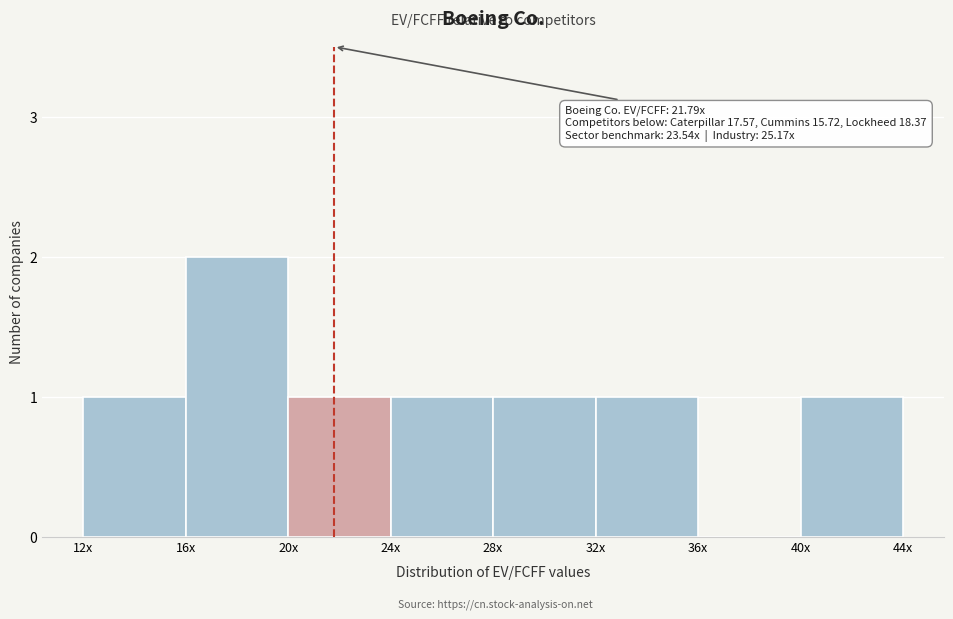

Reading left to right, transcribe all the data shown in this chart.

12x=1	16x=2	20x=1	24x=1	28x=1	32x=1	36x=0	40x=1